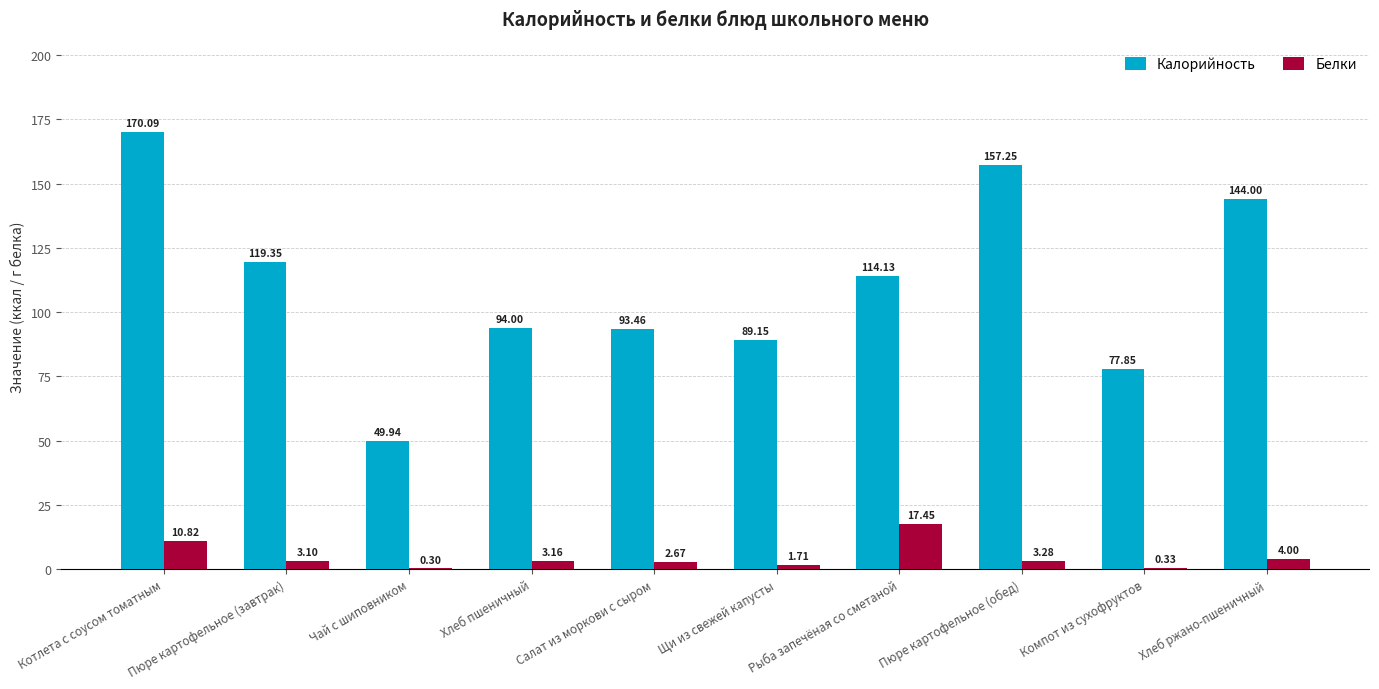

Between Щи из свежей капусты and Компот из сухофруктов, which series saw the biggest shift?

Калорийность